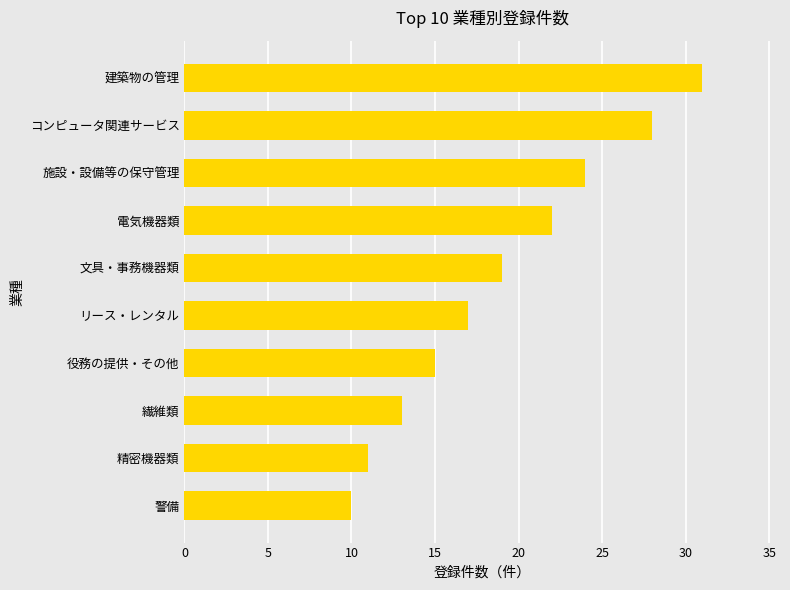

What is the ratio of the value at 施設・設備等の保守管理 to the value at 繊維類?

1.8